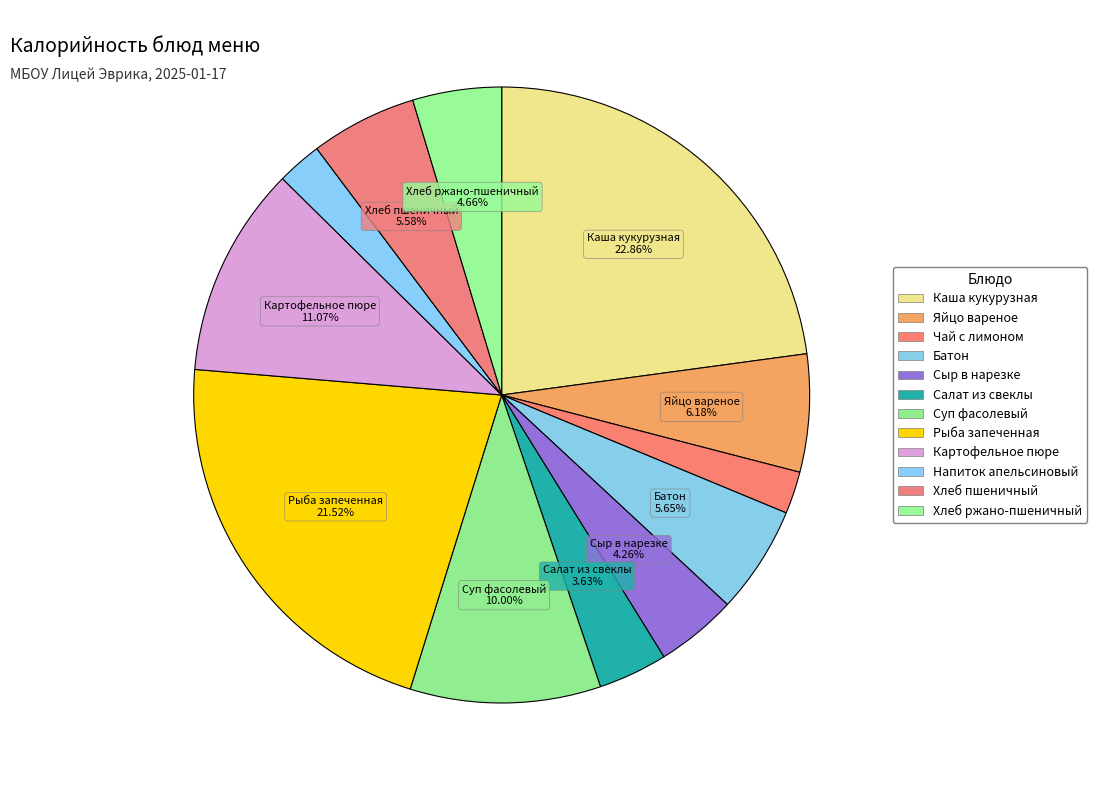

How many slices are in this pie chart?

12